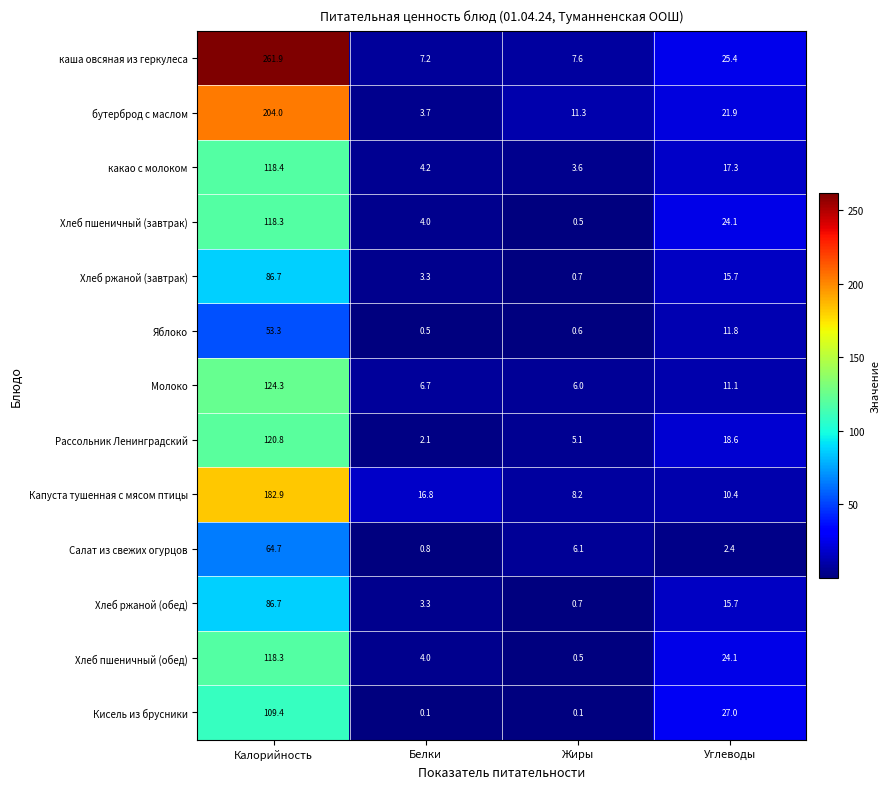

At which category is the sum across all series the highest?

Калорийность